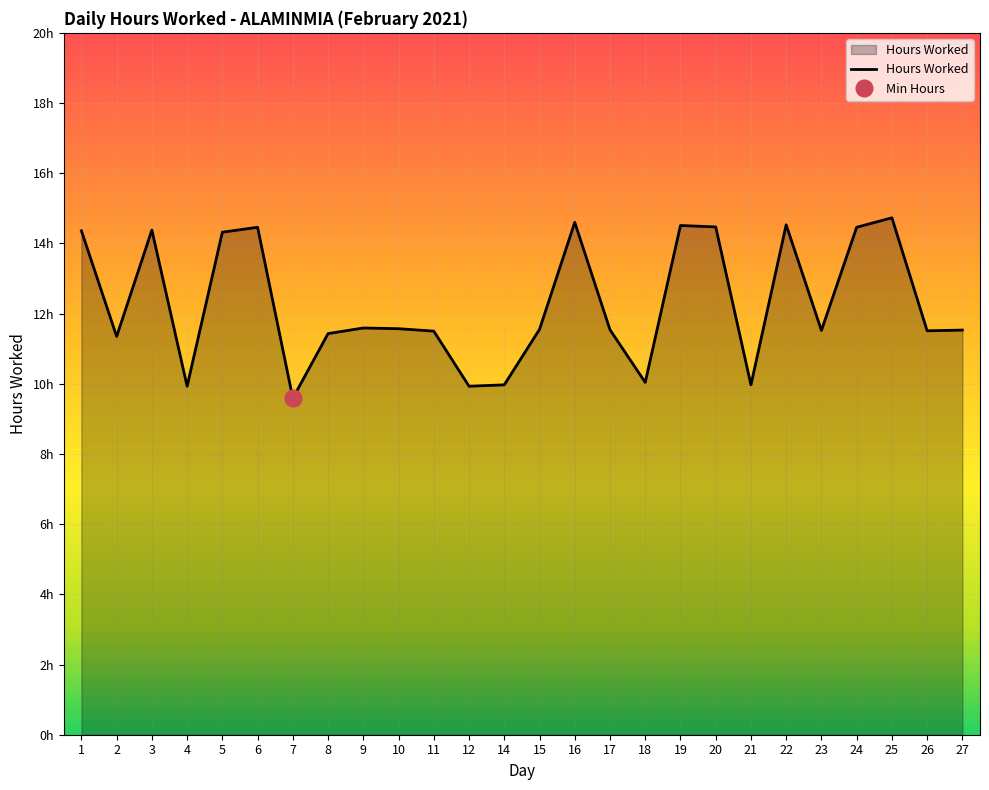

Where does the data first go above 11?

1